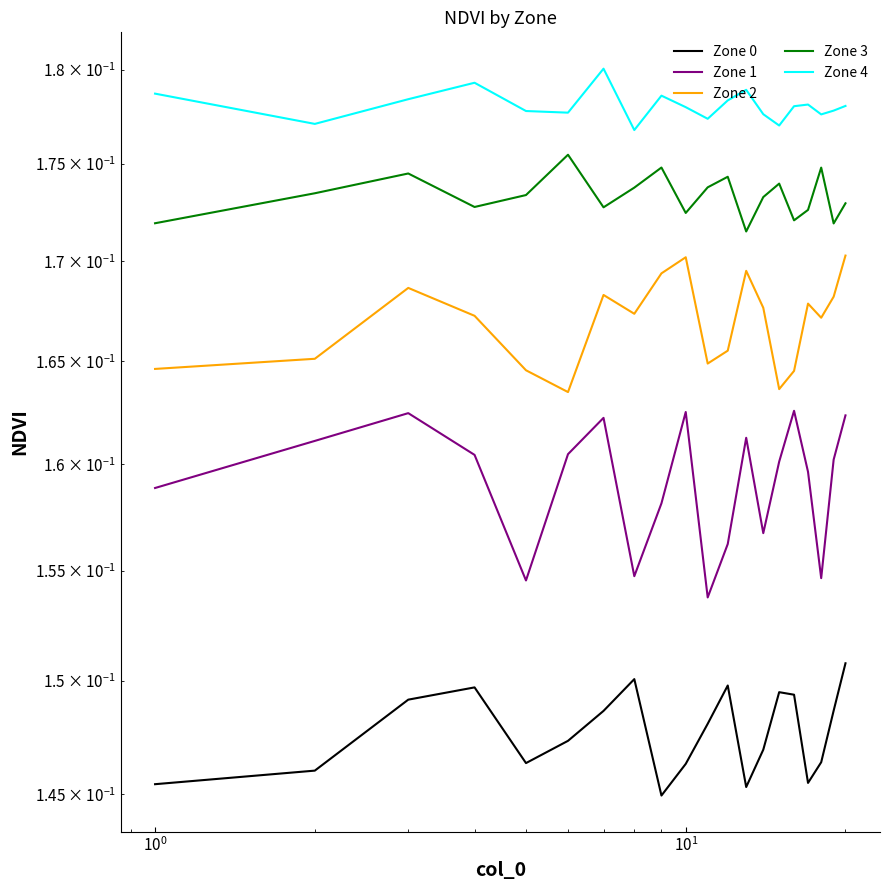

What is the average value of the Zone 1 series?

0.2